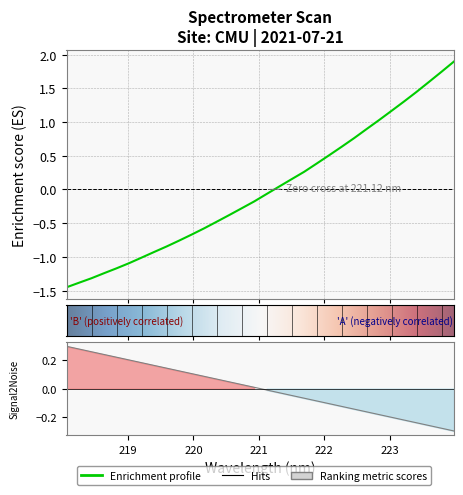

What is the label of the 9th point from the left?

219.589